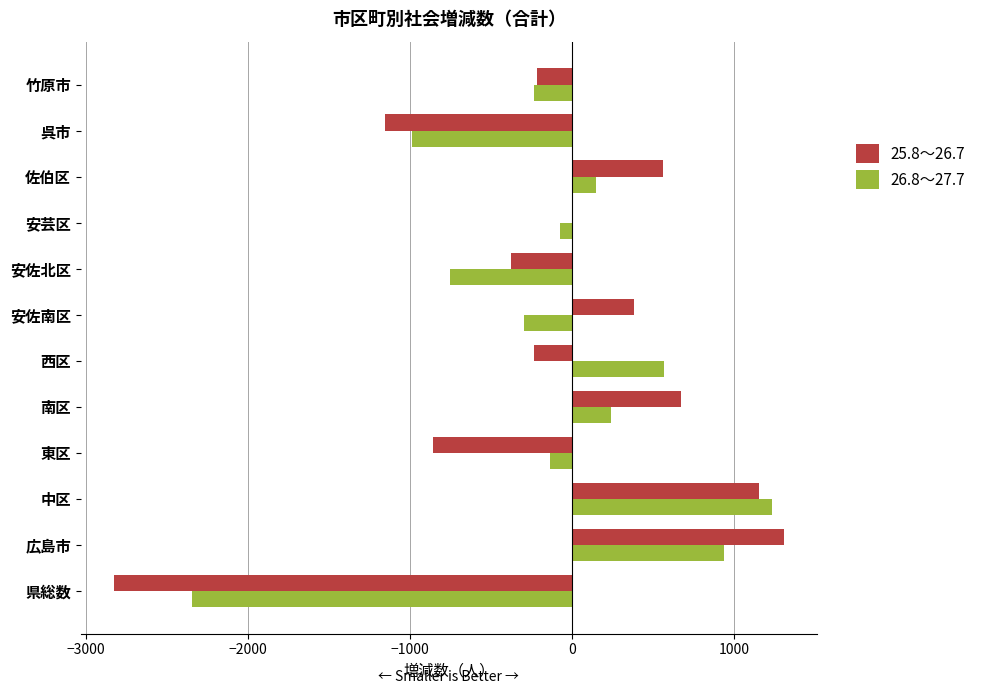

At which label does 26.8～27.7 reach its peak?

中区